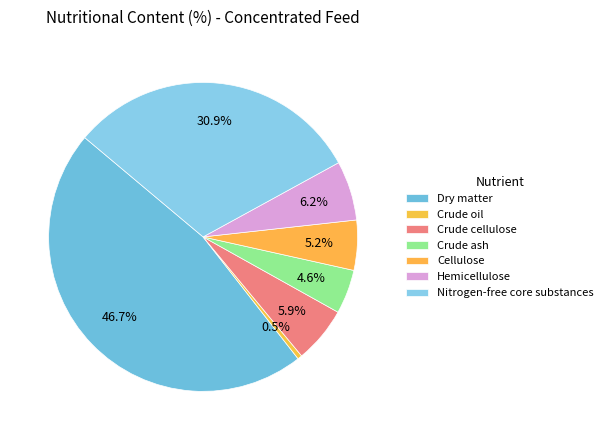

Is Crude ash the majority of the pie?

No